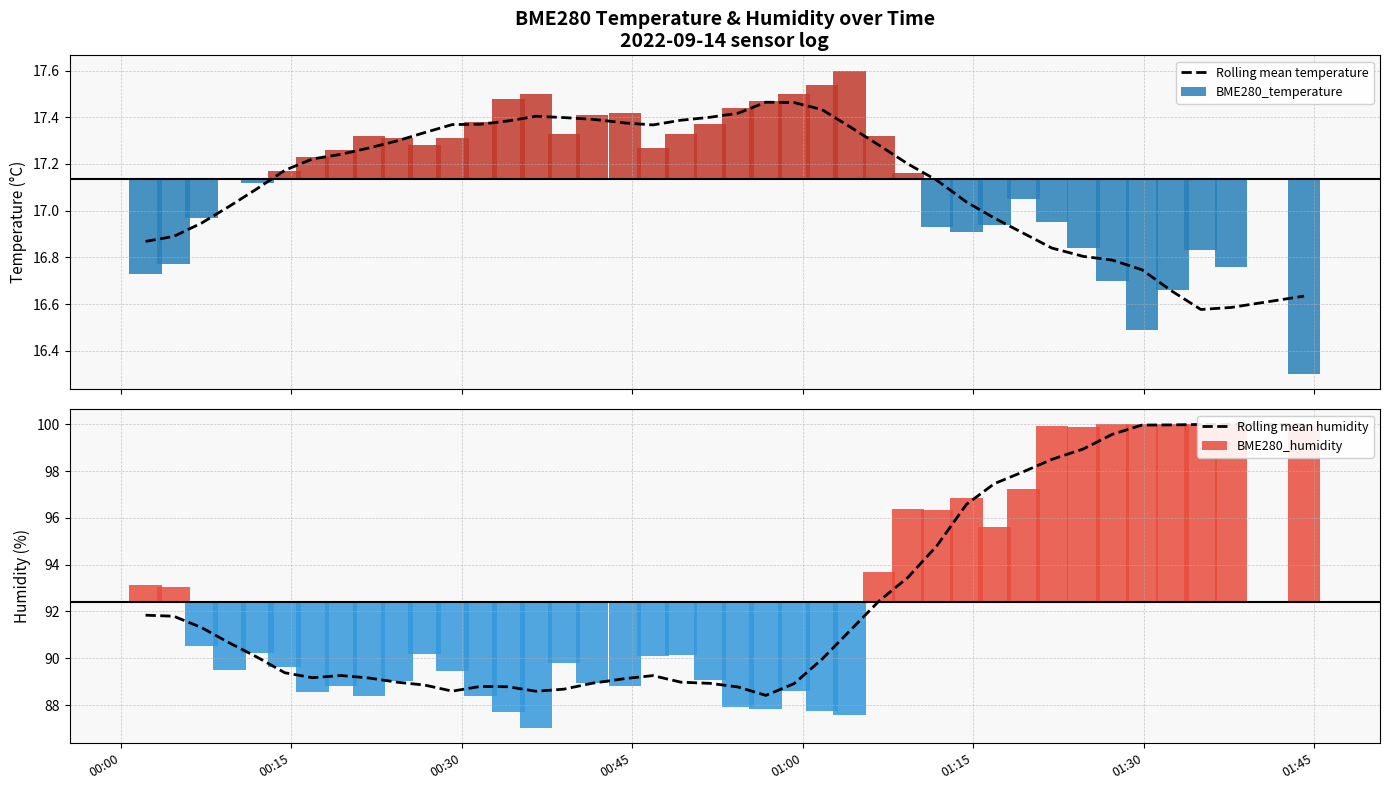

What is the greatest value displayed?

100.0